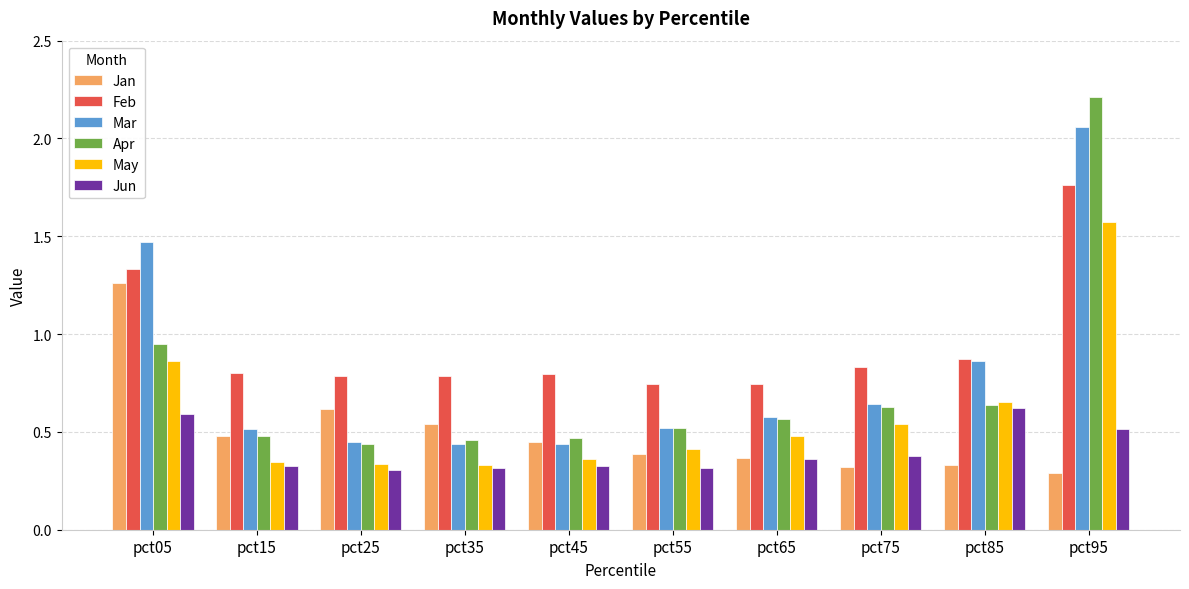

At which label is Mar closest to 1?

pct85